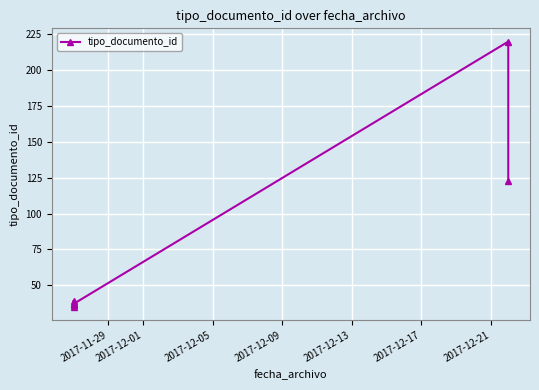

What is the change in value from 2017-12-13 to 2017-12-21?

+86